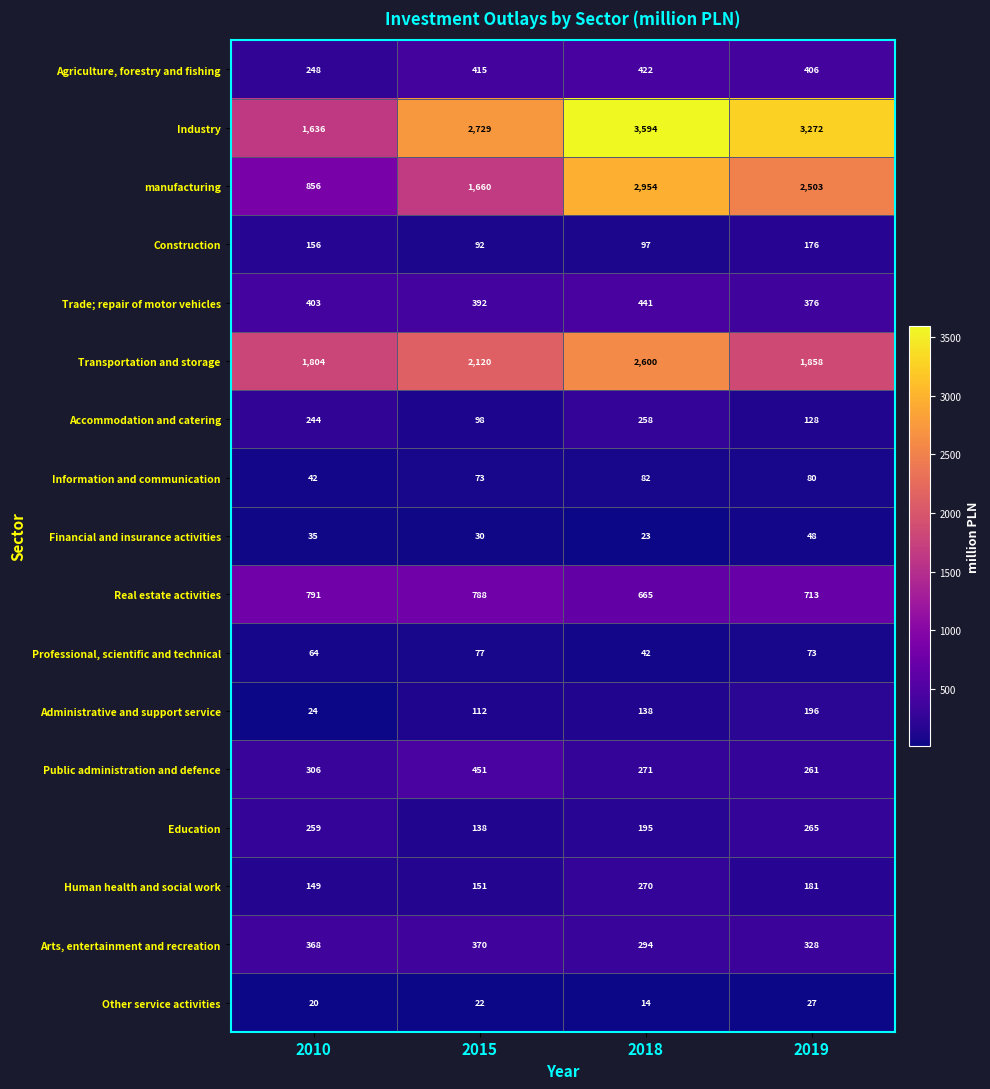

True or false: Transportation and storage has a value of 786 at 2015.

False